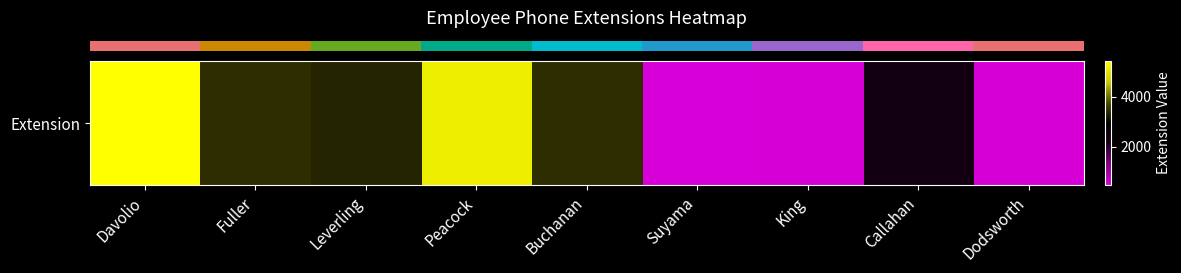

Is it true that the value at Buchanan is 4685?

False